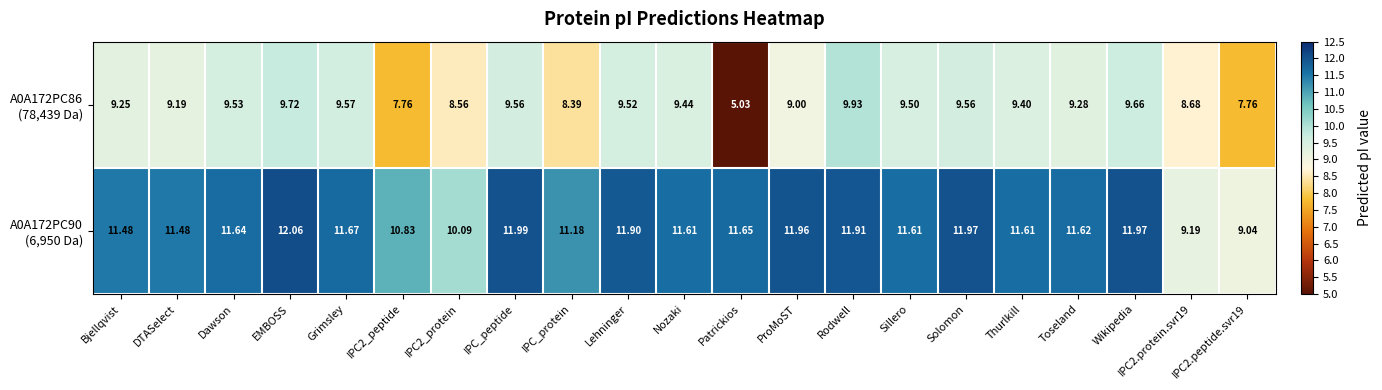

At which category does the chart reach its minimum across all series?

Patrickios